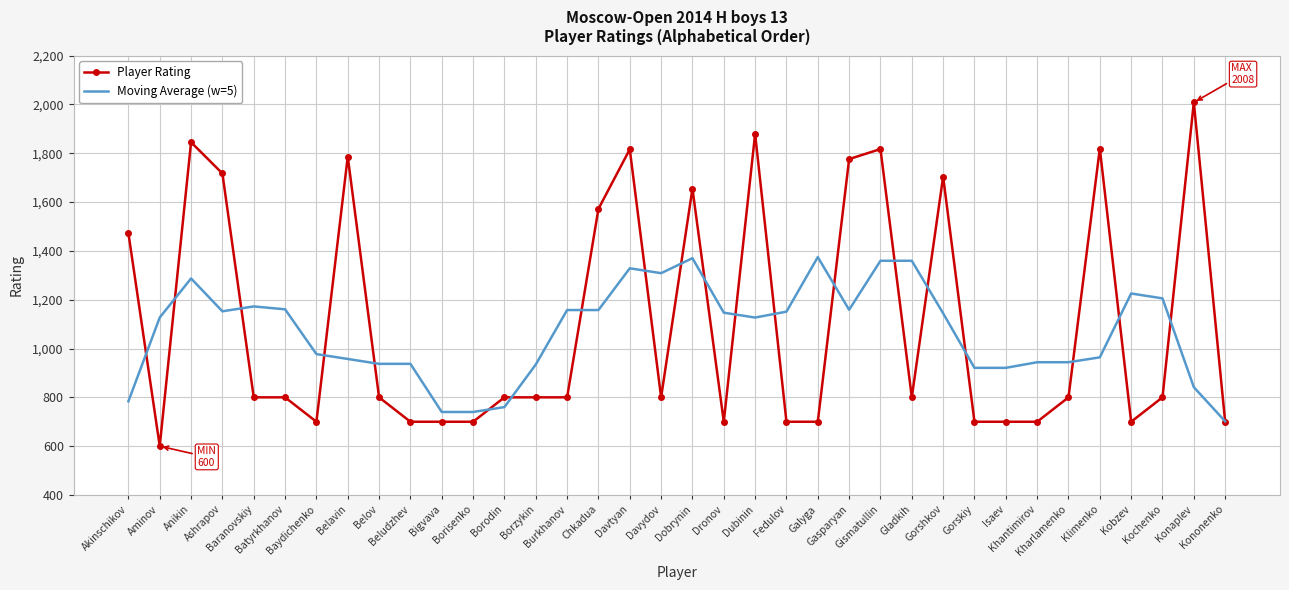

What is the maximum value shown in the chart?

2008.0